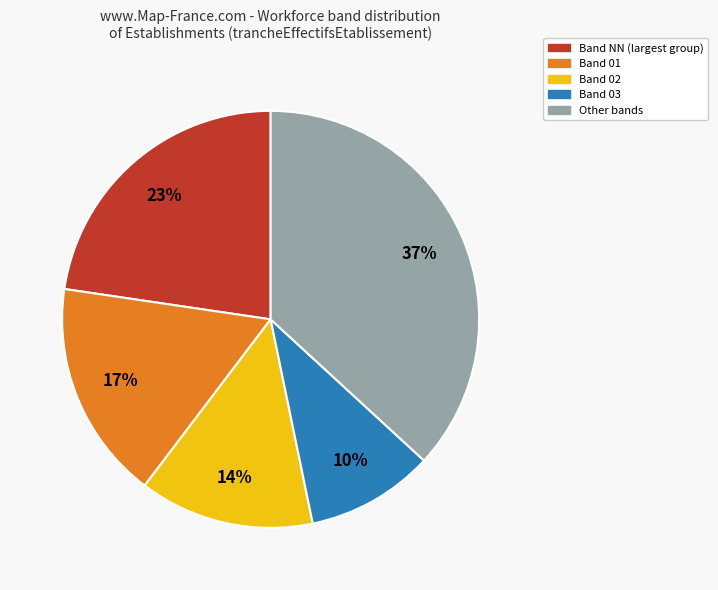

Does any single category account for the majority?

No